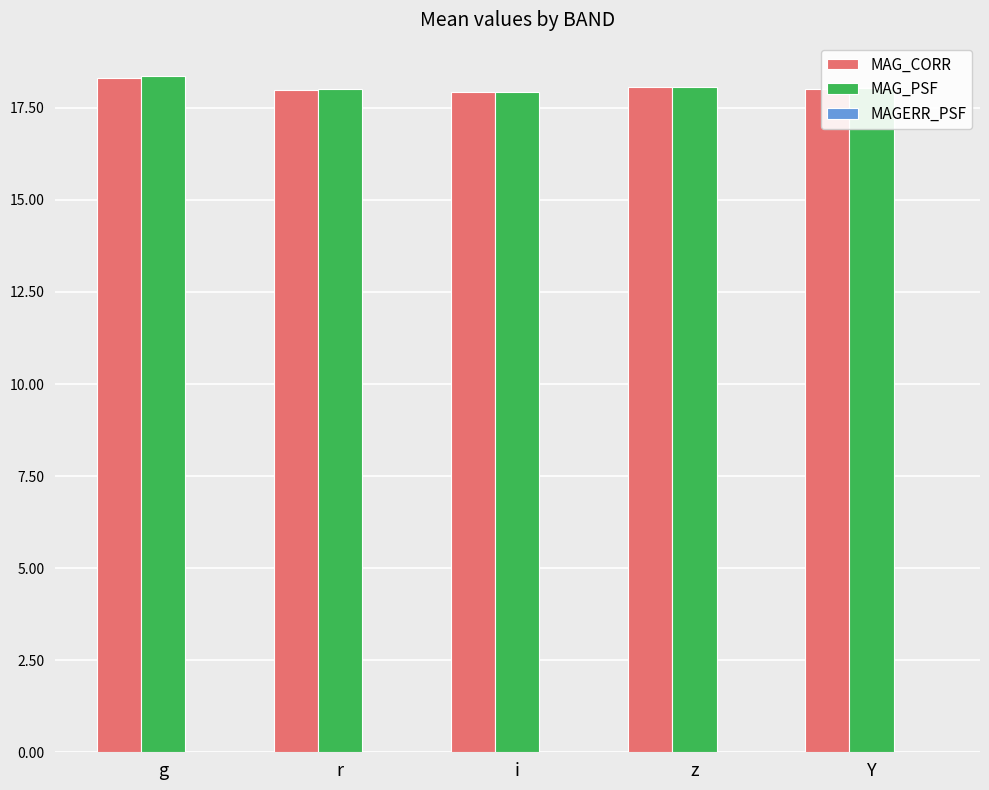

The MAG_CORR series shows 11.6 at z. True or false?

False